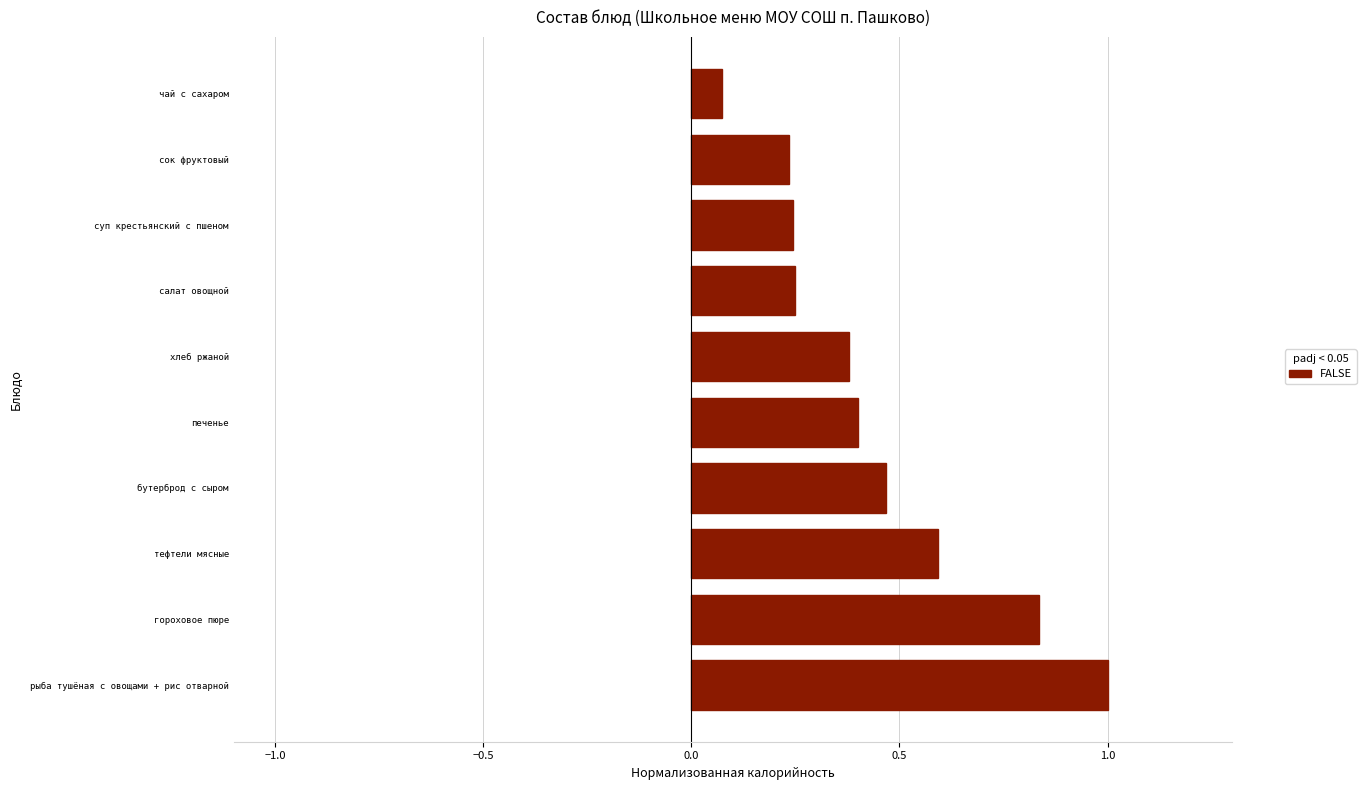

At which label is the value closest to 0?

чай с сахаром